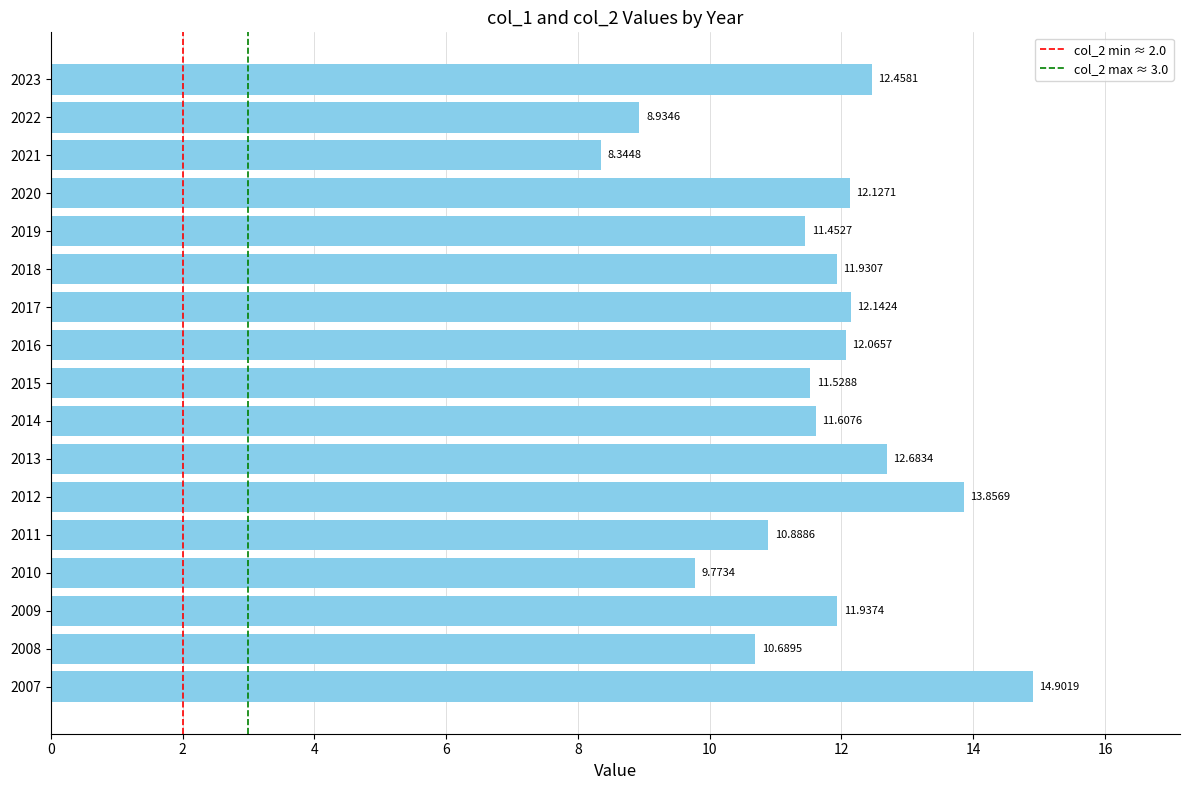

What is the difference between the values at 2016 and 2013?

0.6